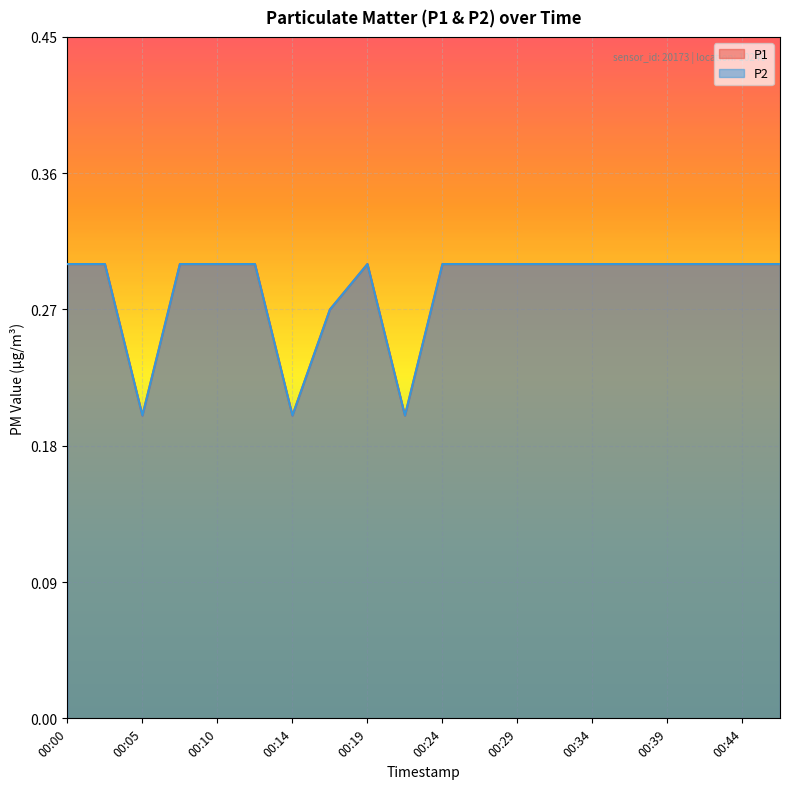

Is it true that P2 equals 0.5 at 00:46?

False